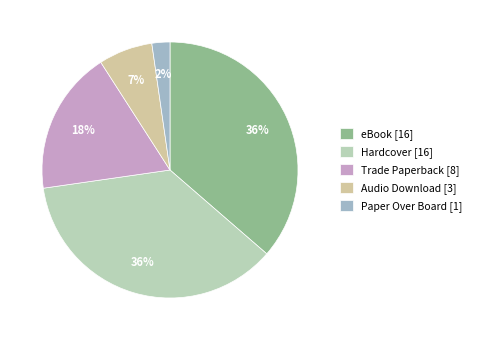

What is the ratio of the value at Audio Download to the value at eBook?

0.2